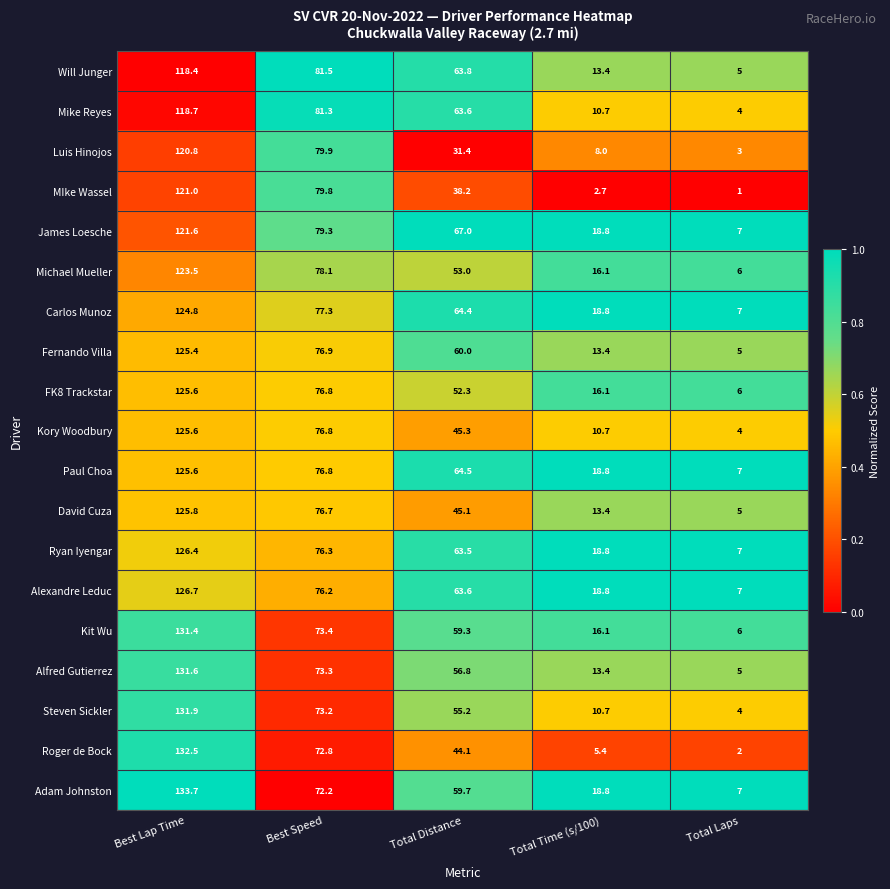

The value of Kory Woodbury at Total Time (s/100) is 15.9. True or false?

False